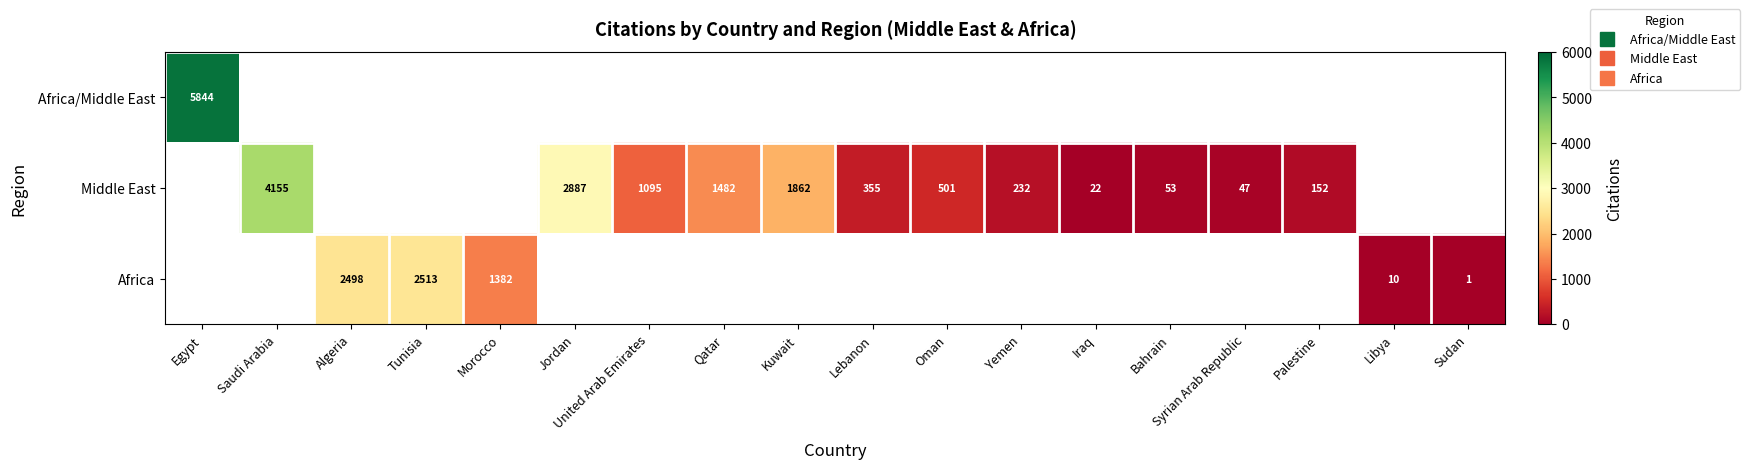

Which category has the lowest value across all series?

Sudan